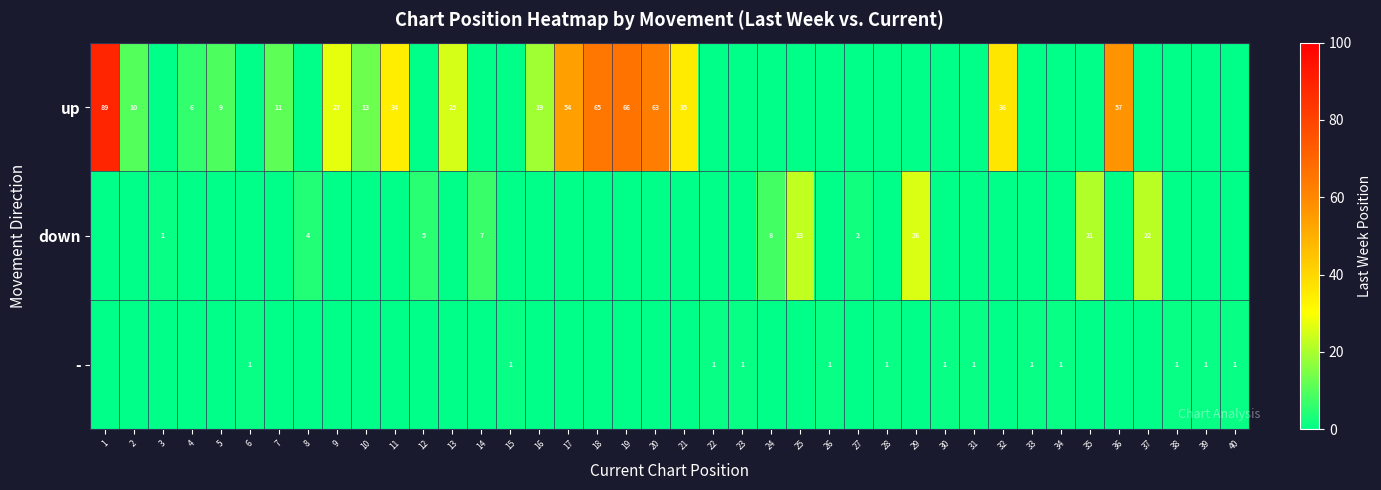

The up series shows 4 at 2. True or false?

False